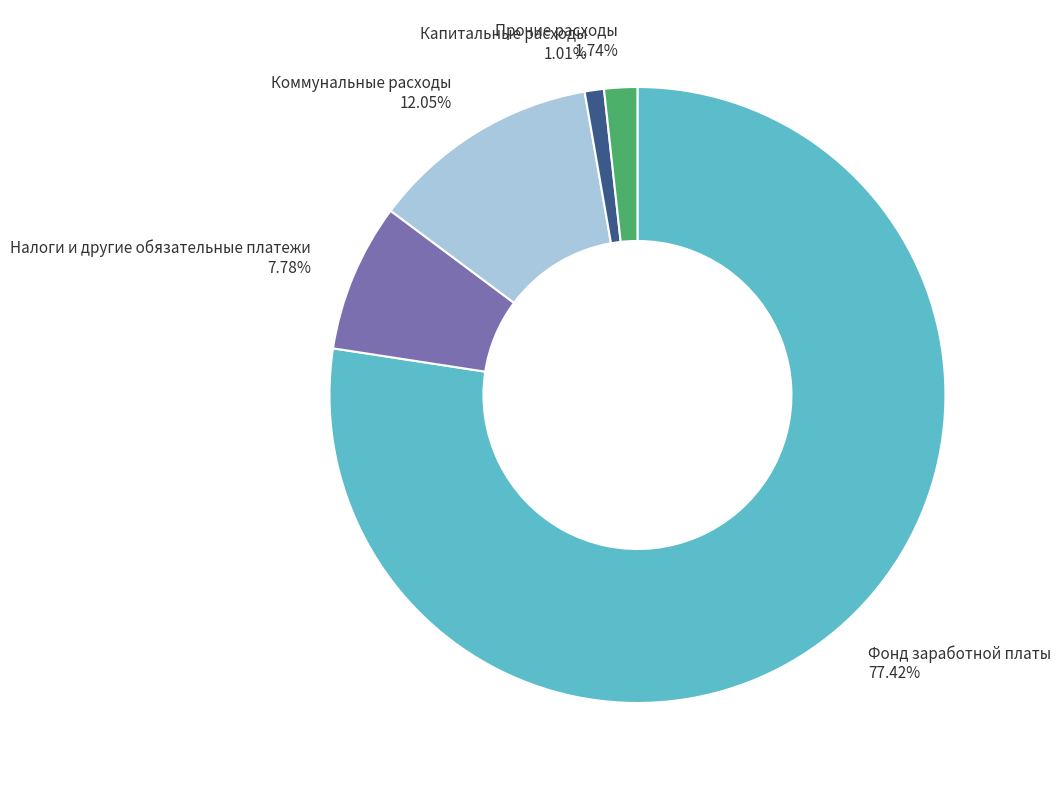

Is it true that Налоги и другие обязательные платежи is 14% of the pie?

False